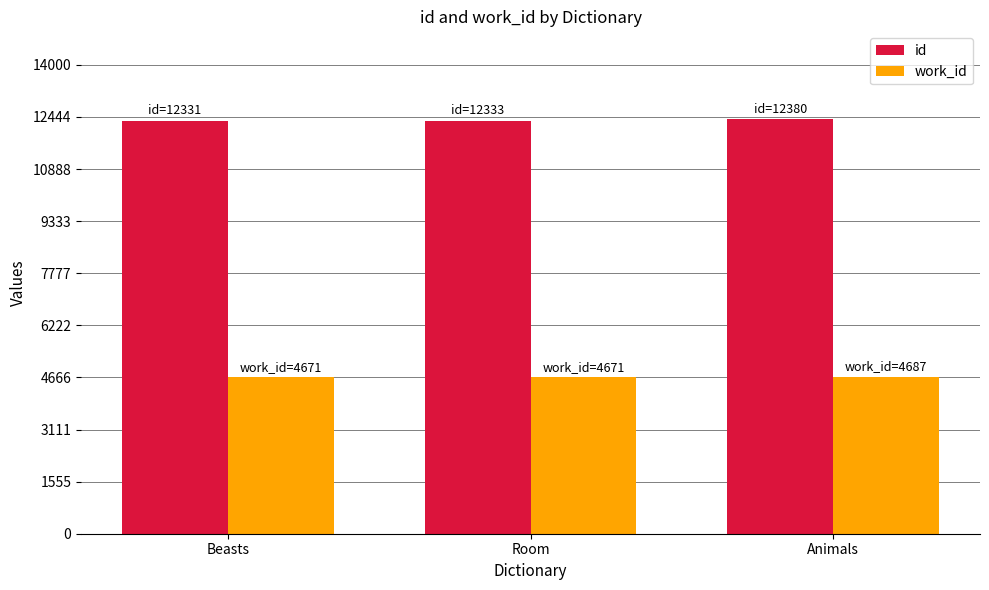

What is the minimum value shown in the chart?

4671